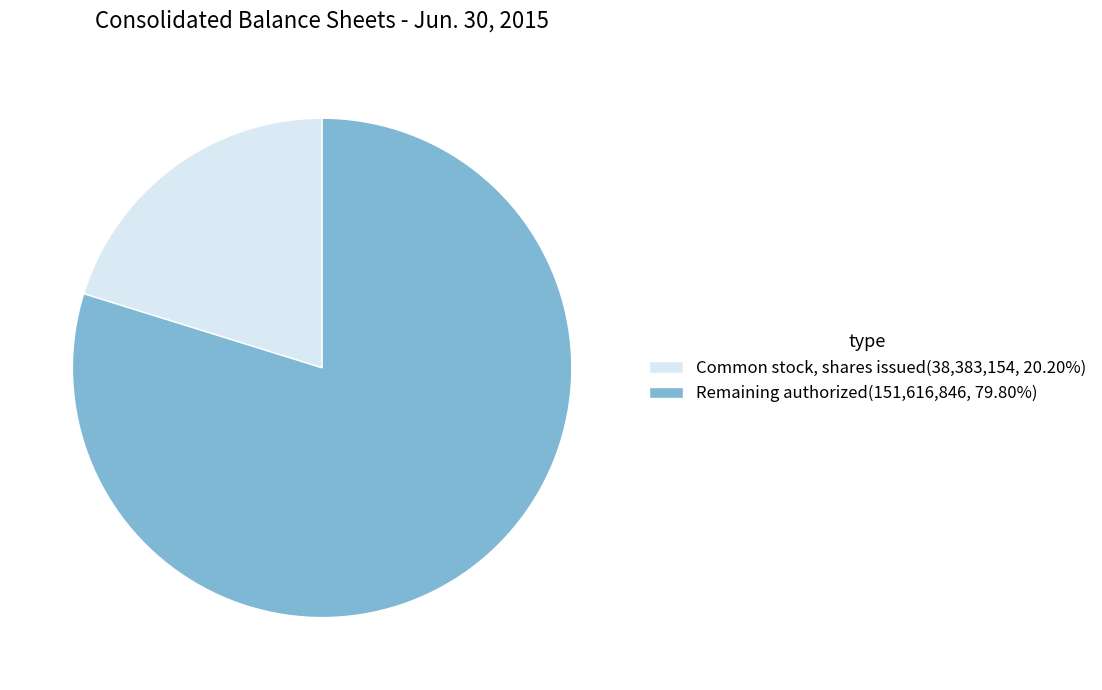

Does any single category account for the majority?

Yes